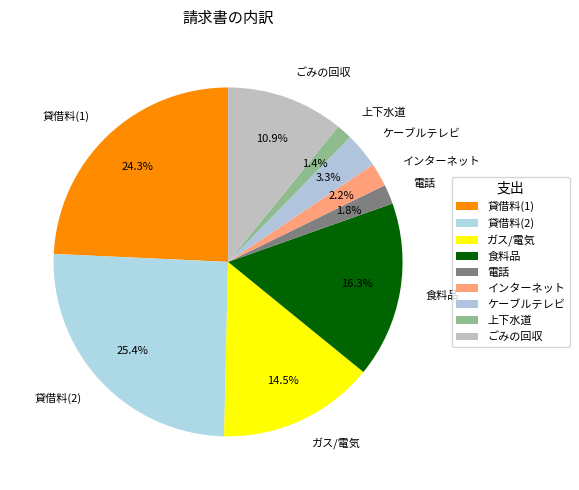

To the nearest percent, what is the average slice percentage?

11%